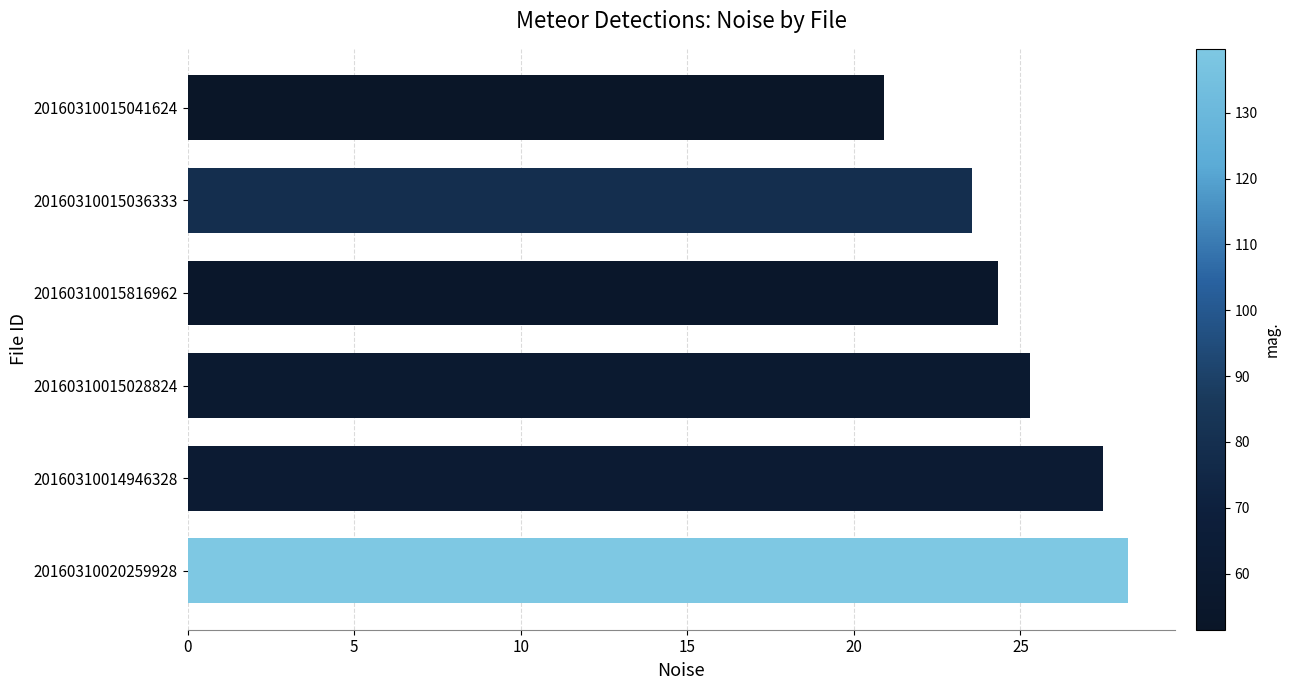

What is the ratio of the value at 20160310020259928 to the value at 20160310015036333?

1.2